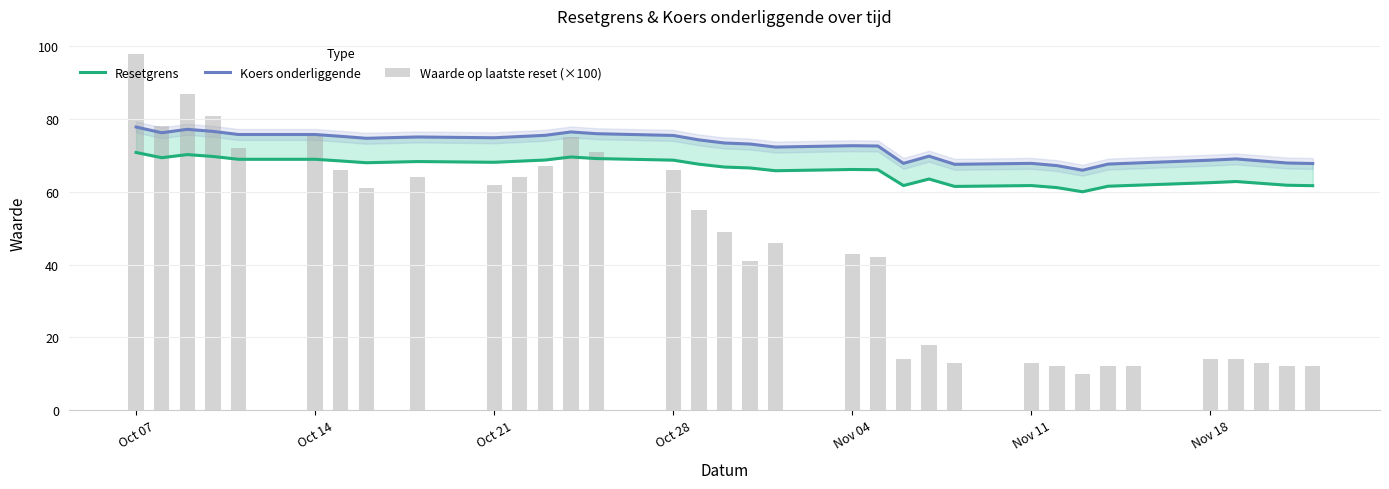

At how many categories does at least one series exceed 18?

34